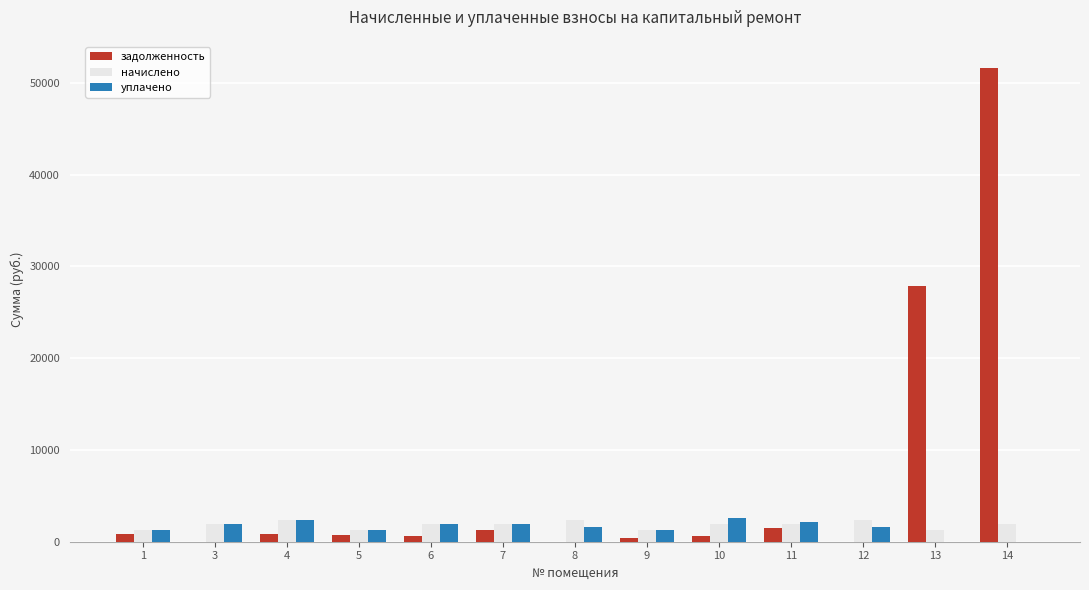

What are all the series names shown in the legend?

задолженность, начислено, уплачено